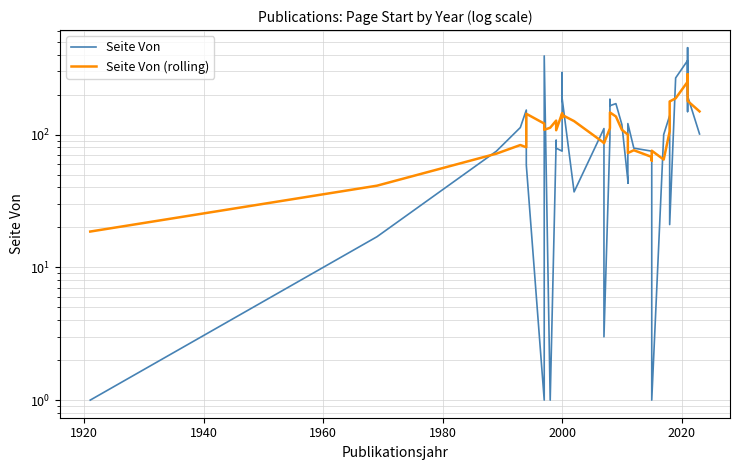

Rank the series by their maximum value, from lowest to highest.

Seite Von (rolling), Seite Von